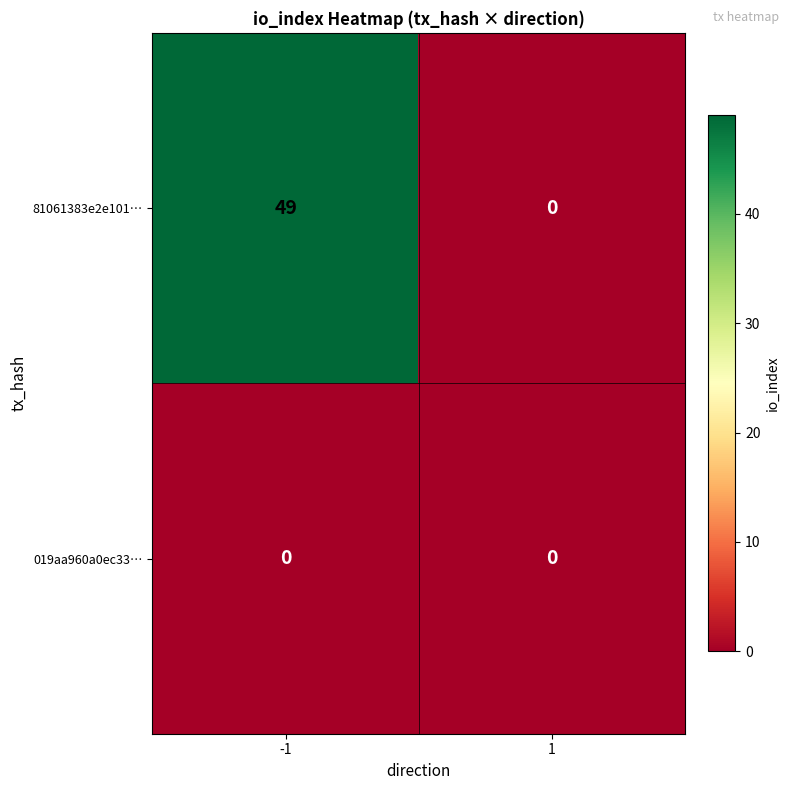

At which category is the sum across all series the highest?

-1